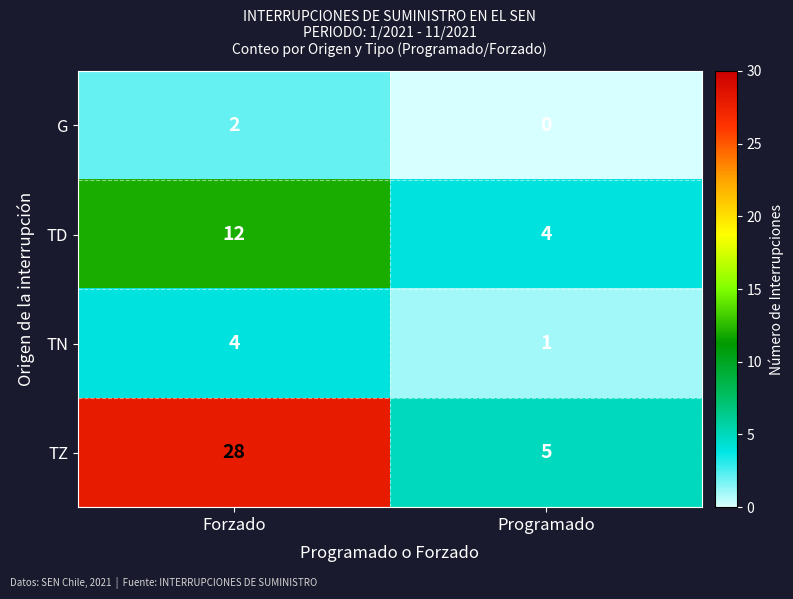

True or false: TN has a value of 1 at Forzado.

False